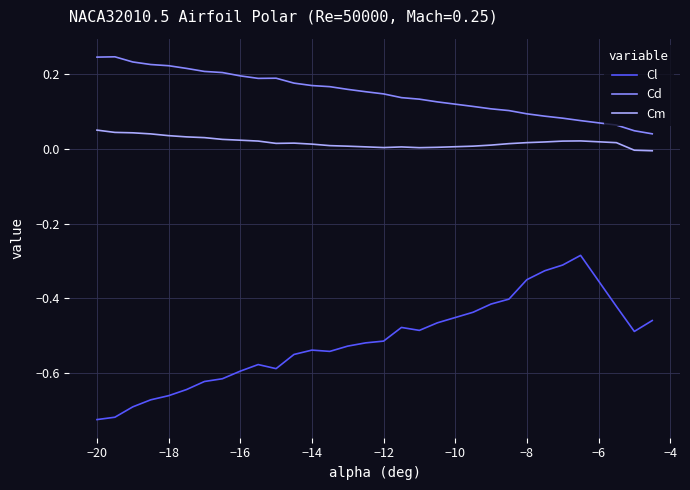

In Cd, how many points are lower than both neighbors (excluding endpoints)?

1